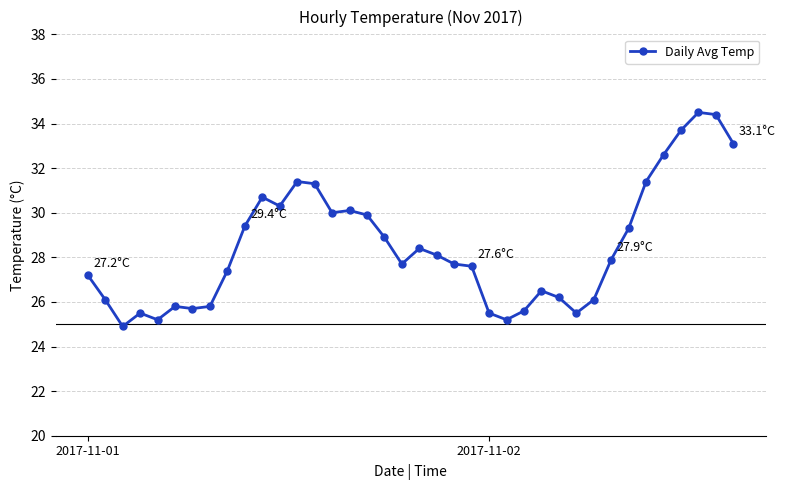

True or false: there are more than 2 points higher than both neighbors.

True